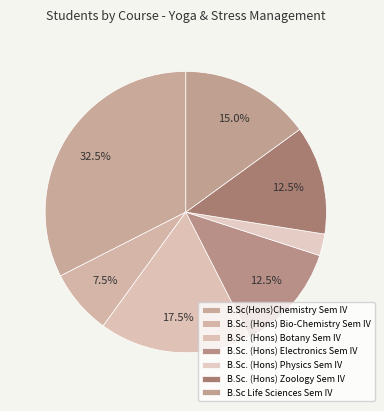

How many segments does this pie chart have?

7